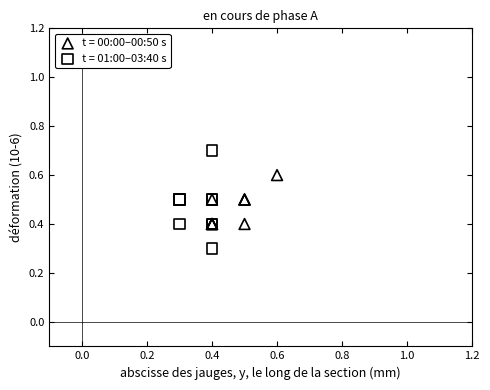

Which series has the largest Y range (max minus min)?

t = 01:00–03:40 s